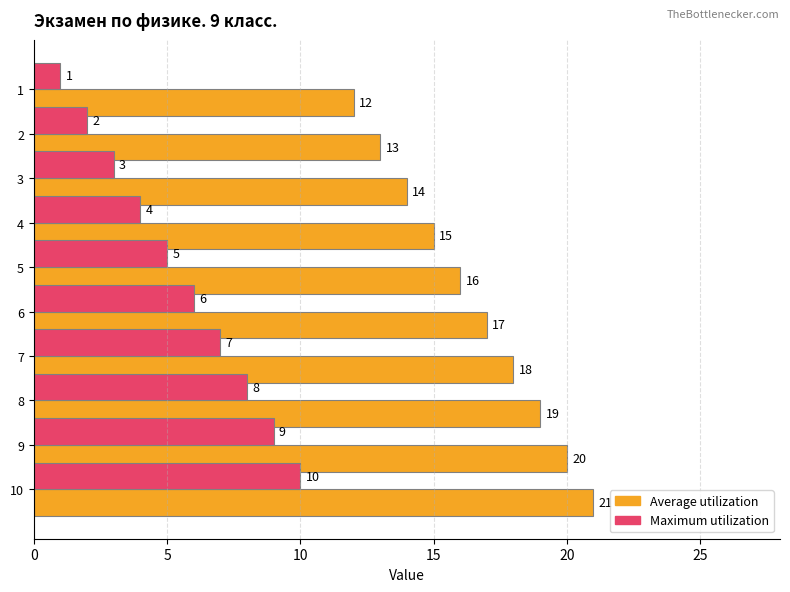

What are all the series names shown in the legend?

Average utilization, Maximum utilization